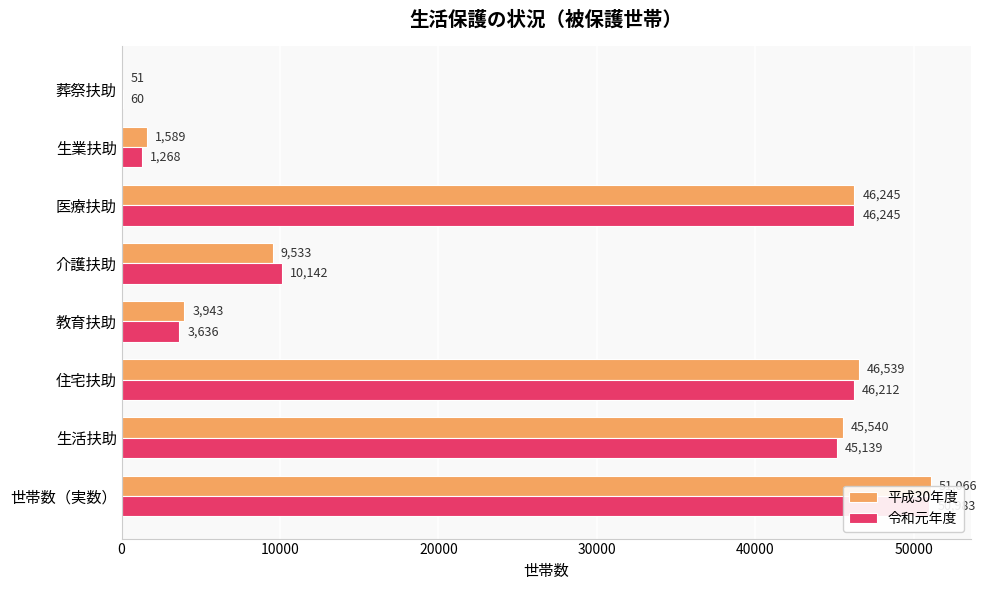

The 令和元年度 series shows 78 at 葬祭扶助. True or false?

False